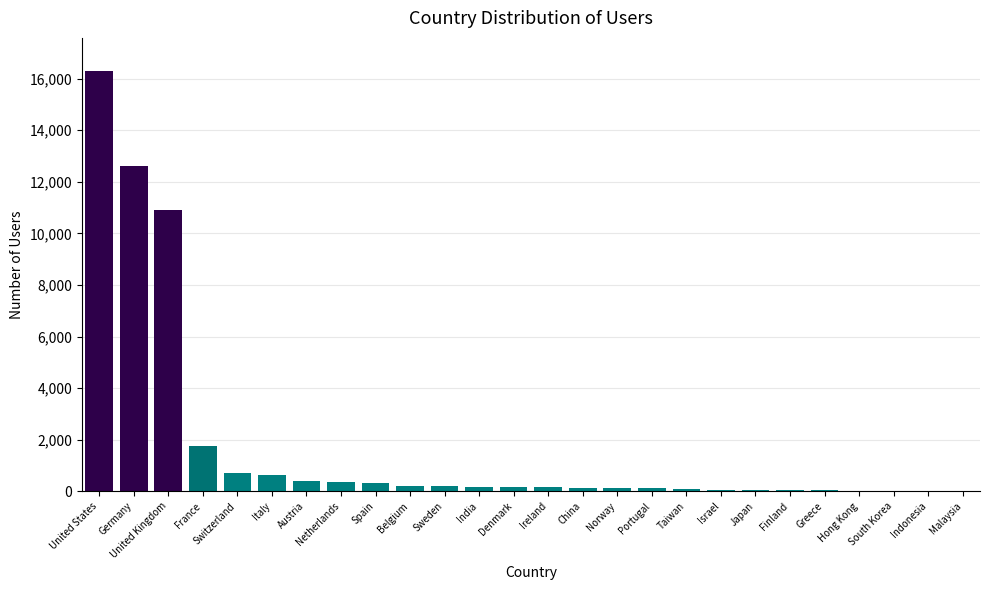

What is the sum of all values?

45539